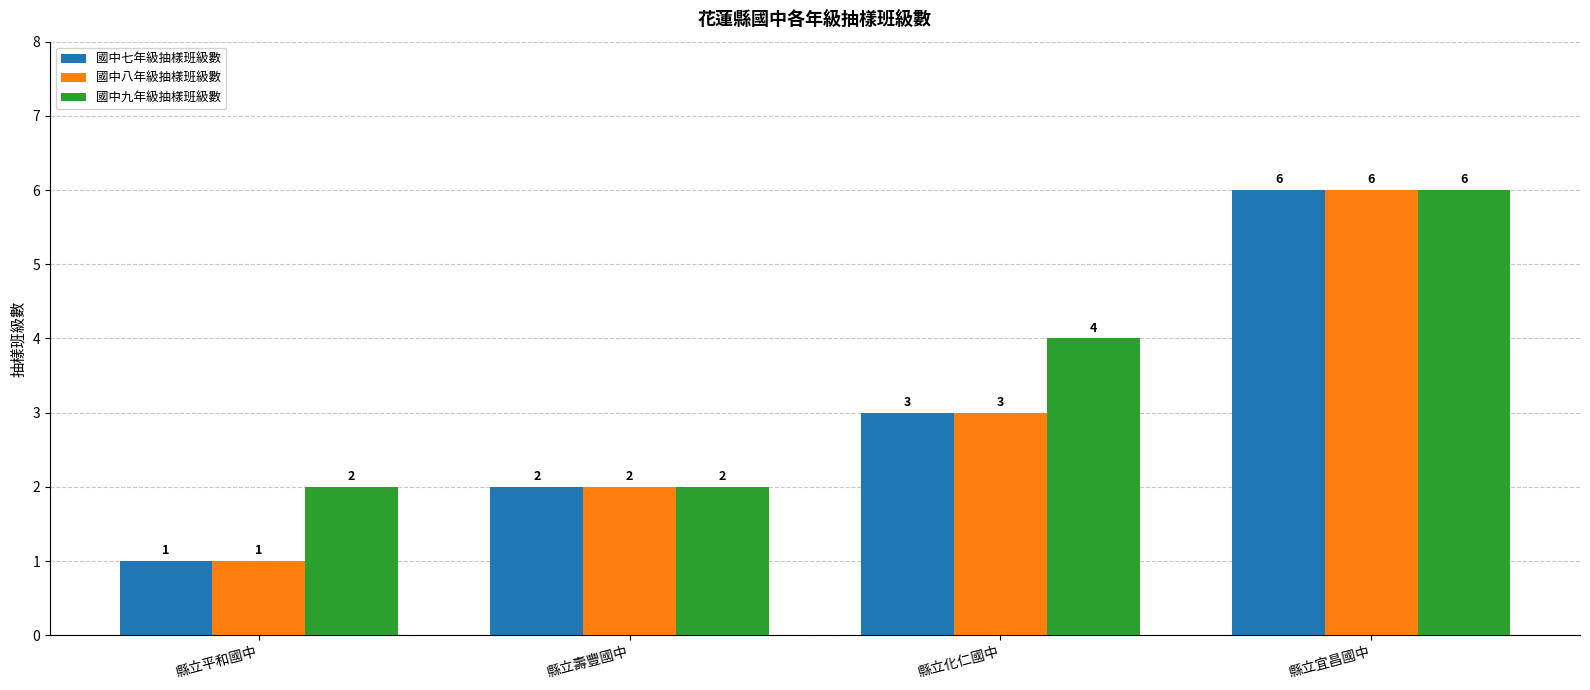

What is the label of the 1st bar from the right?

縣立宜昌國中